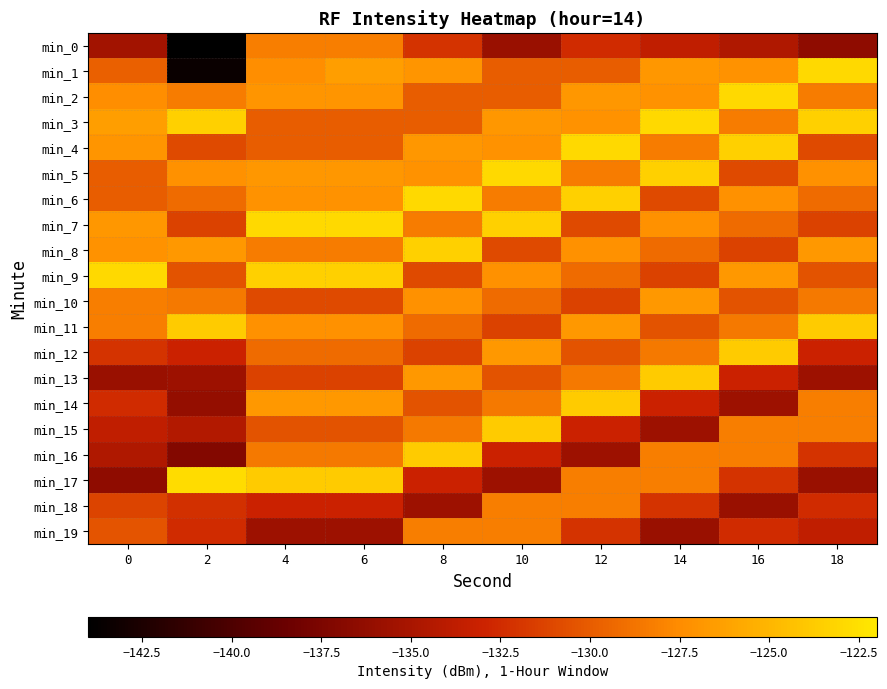

Between 2 and 12, which is larger?

12